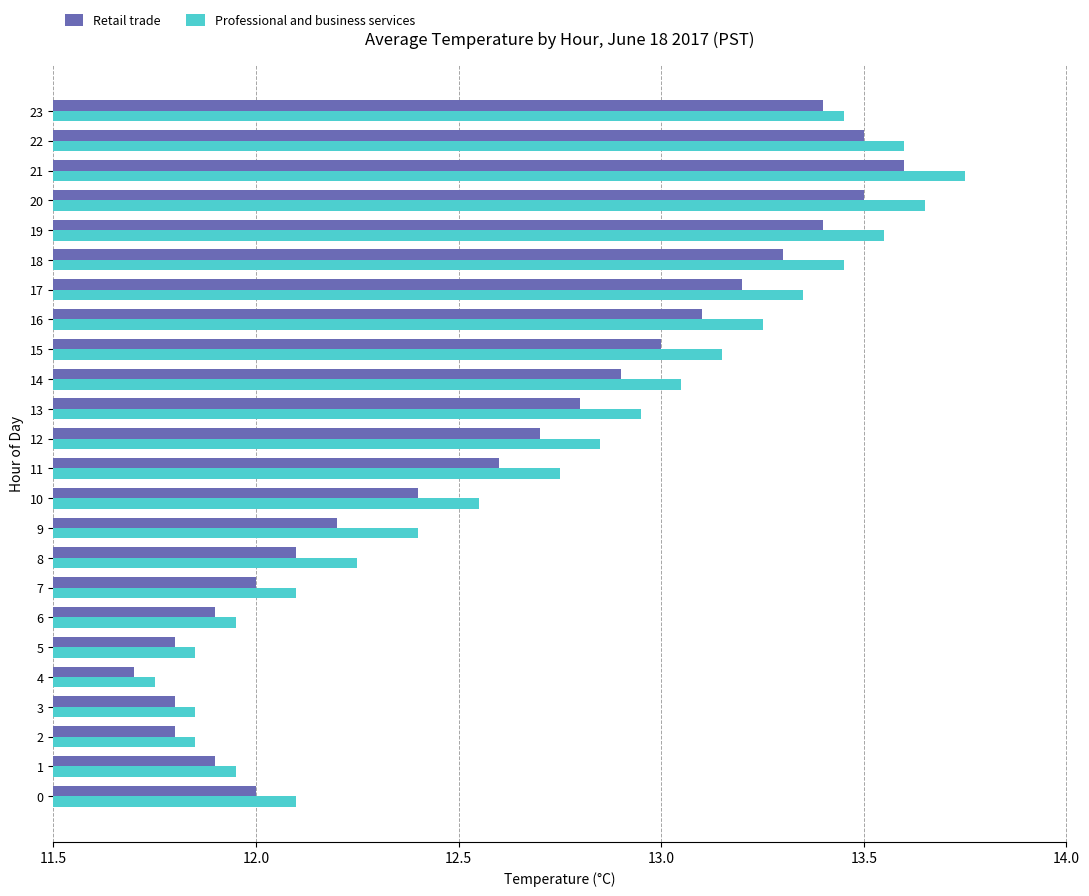

The Retail trade series shows 17.0 at 8. True or false?

False